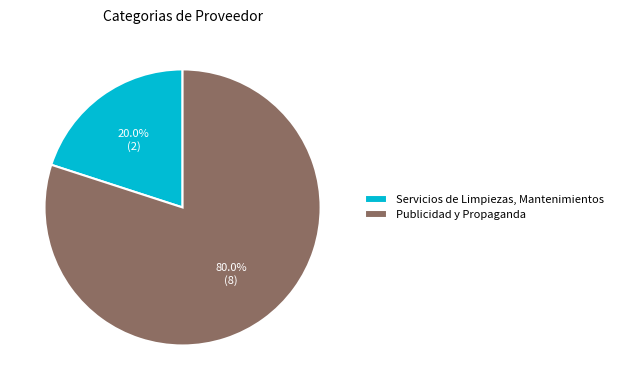

Between Publicidad y Propaganda and Servicios de Limpiezas, Mantenimientos, which is larger?

Publicidad y Propaganda